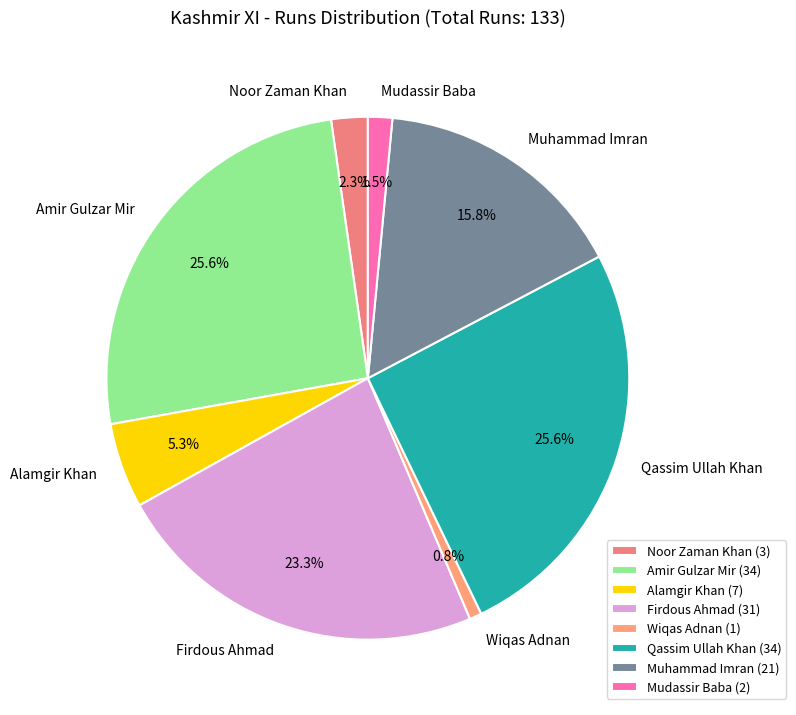

How much of the chart is everything except Noor Zaman Khan?

97.7%